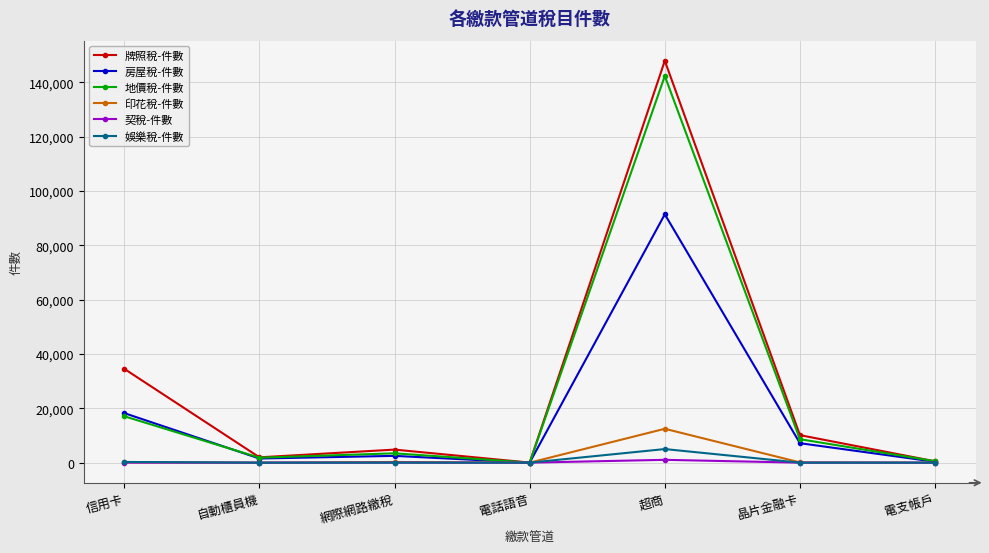

What is the average value of the 娛樂稅-件數 series?

754